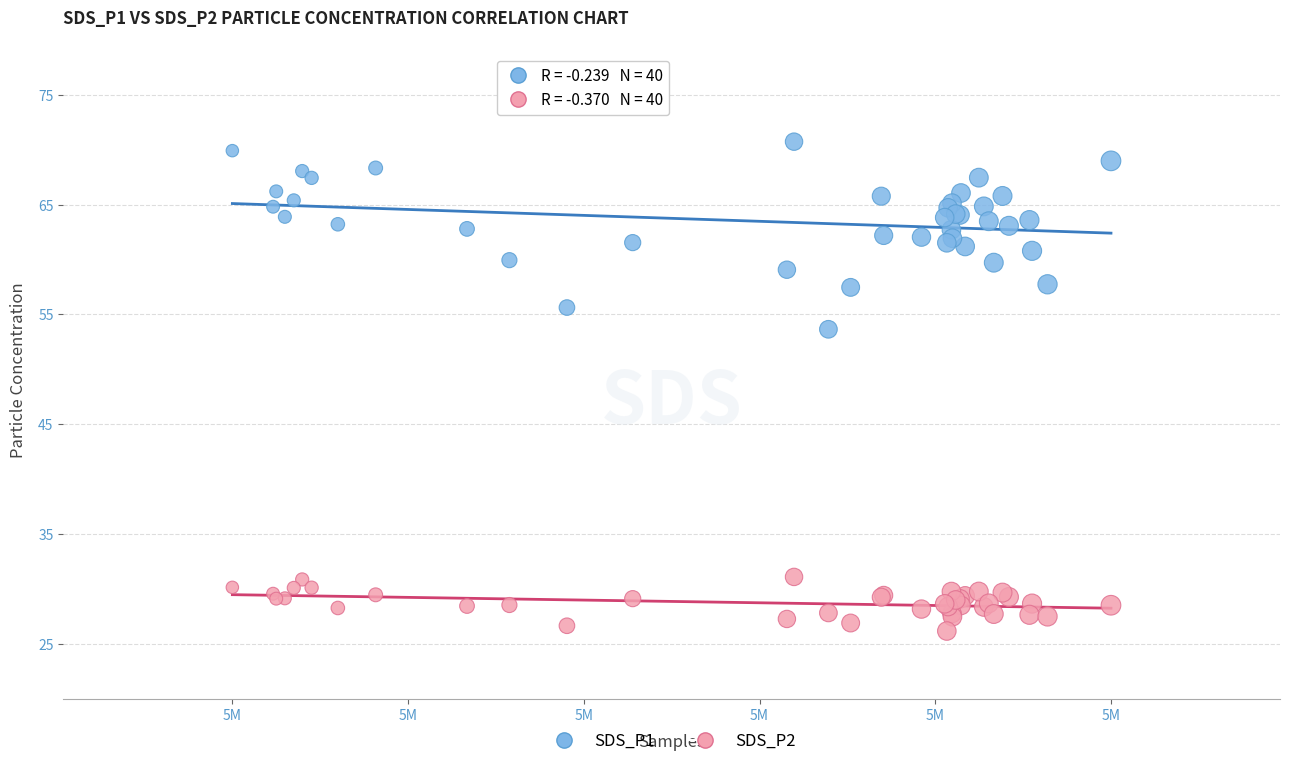

Which series has the widest spread of Y values?

SDS_P1